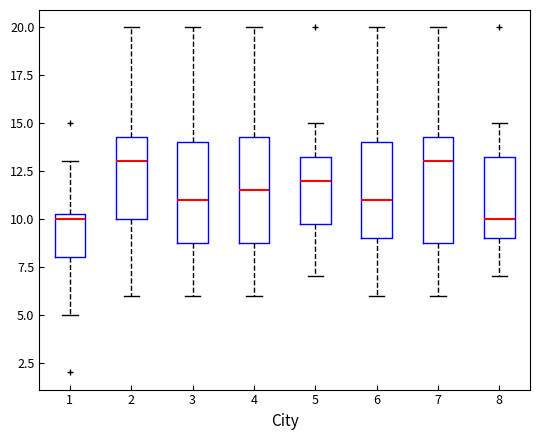

Where is the lower edge of the box at x = 2 on the y-axis? The values are not printed on the chart, so give them approximately, as read against the axis.

10.0